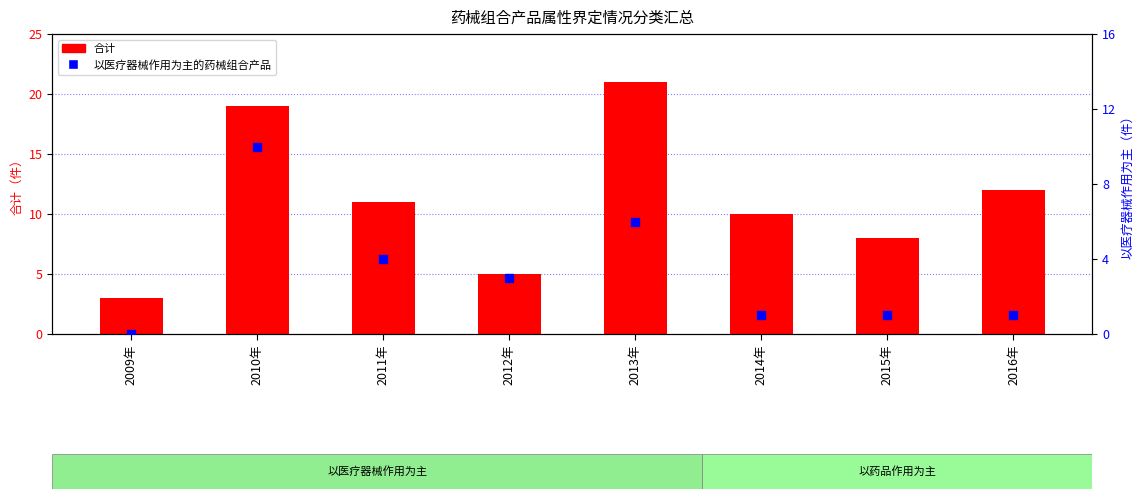

At how many categories does at least one series exceed 2?

8